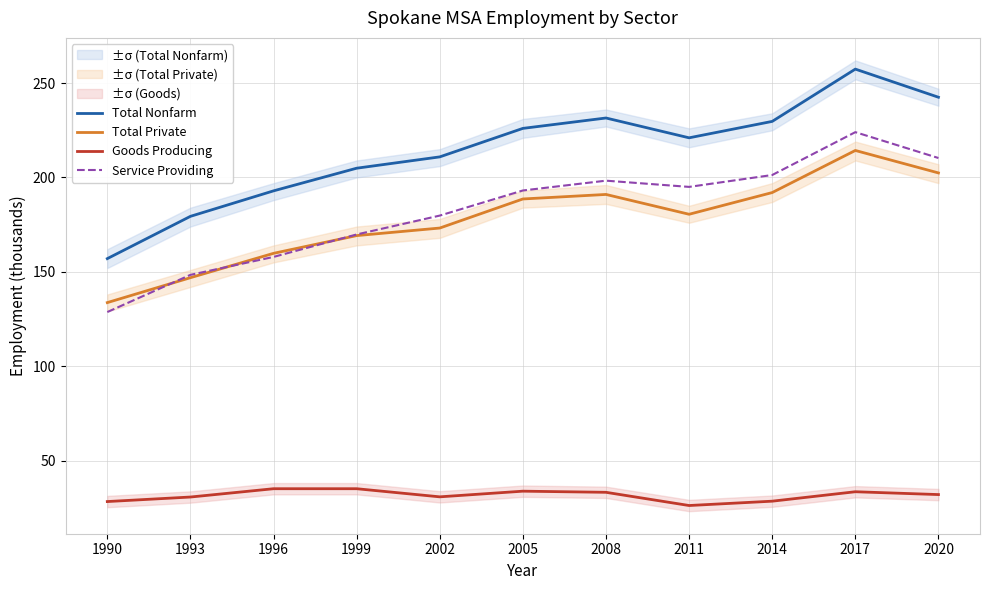

How many interior local peaks does the Total Private series have?

2